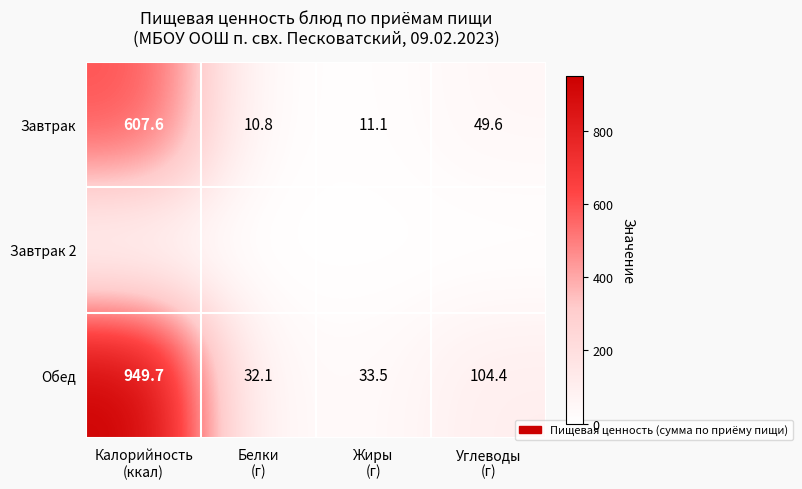

What is the difference between the maximum and minimum values in the Завтрак series?

596.8